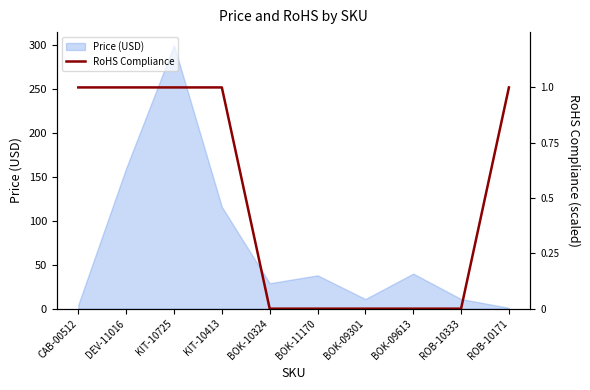

Does the chart display data point markers on the line(s)?

No